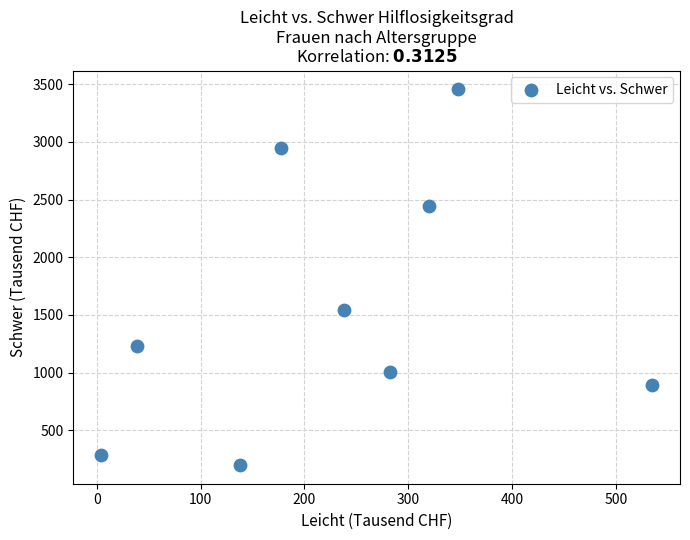

What Y value in the scatter plot is closest to 1827?

1538